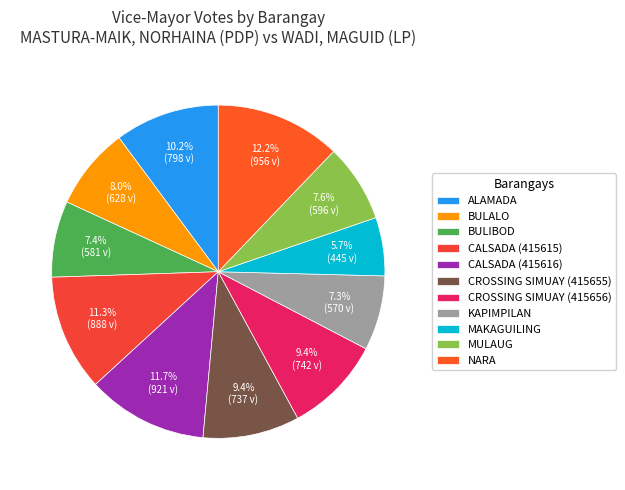

To the nearest percent, what percentage of the pie is CROSSING SIMUAY (415656)?

9%